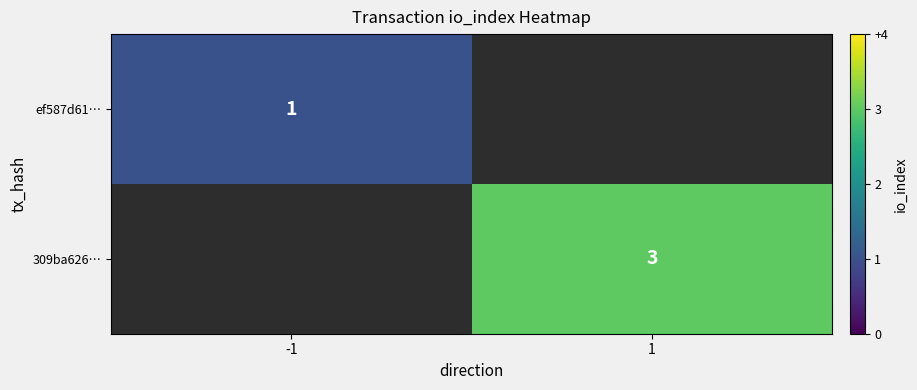

Is it true that ef587d61… equals 2 at -1?

False